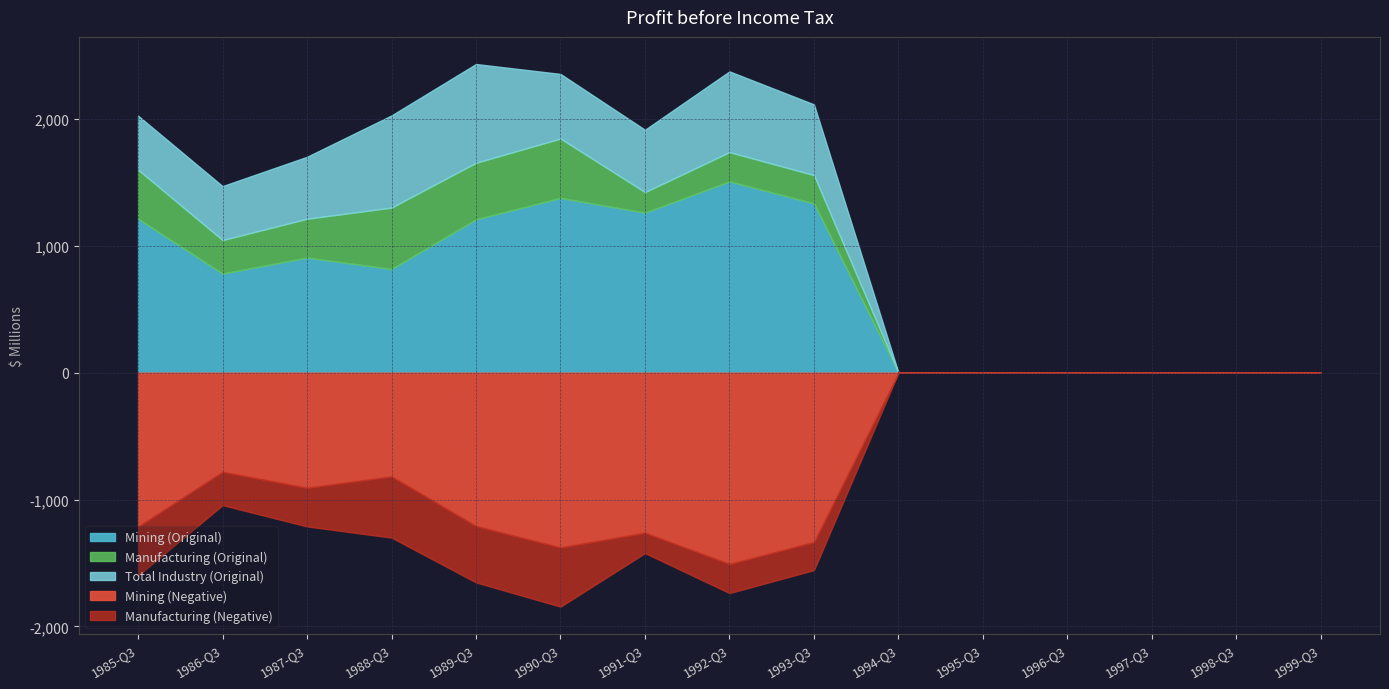

True or false: Manufacturing and Mining cross at least once.

False